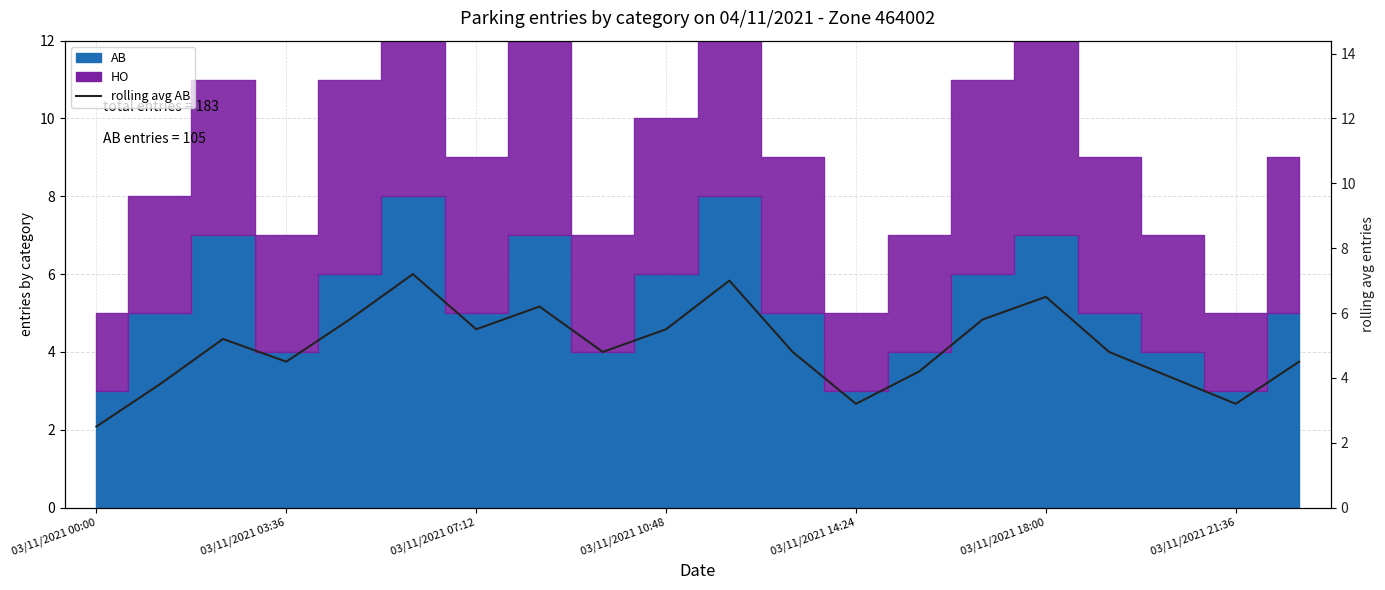

Between 7 and 19, which is larger?

7